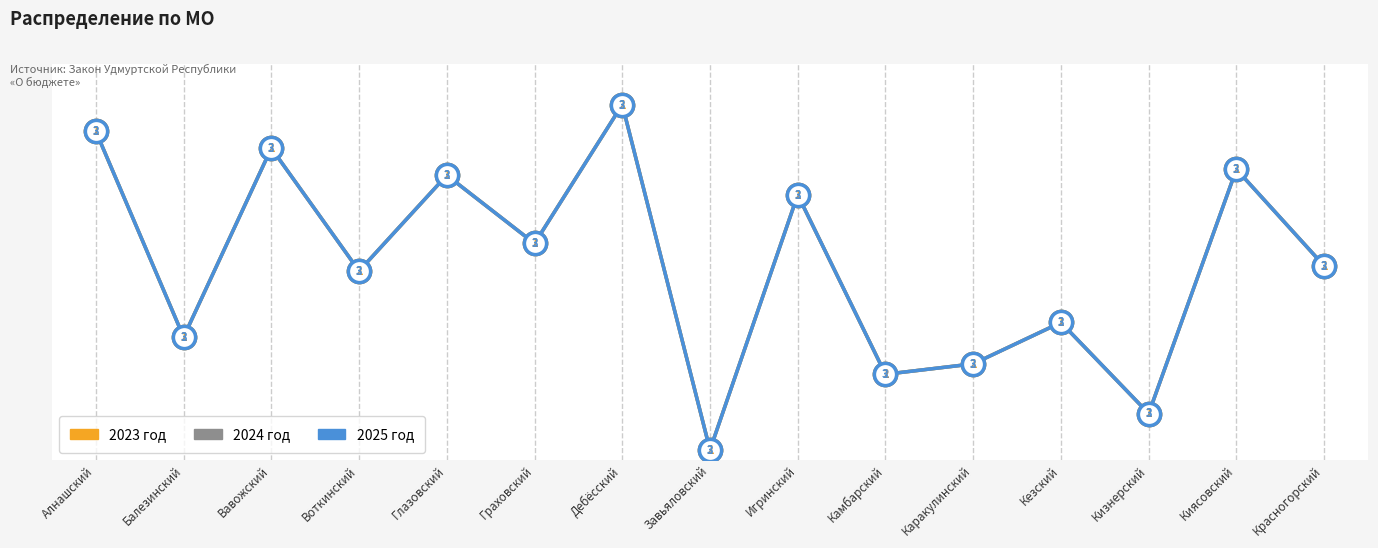

At which category is the sum across all series the highest?

Дебёсский